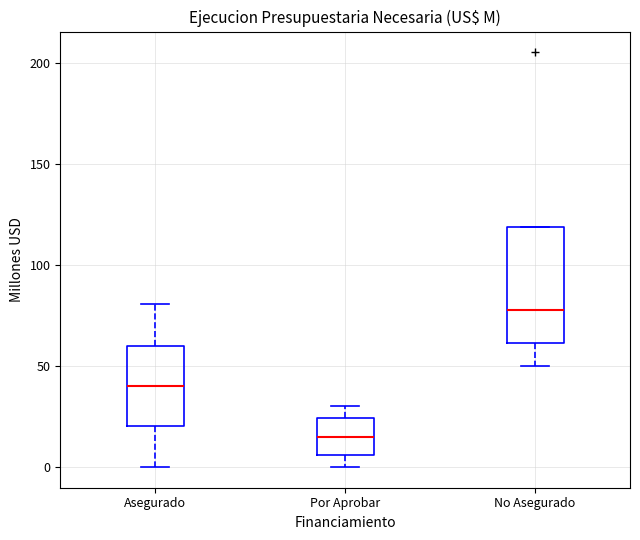

Where does the median line of the box for Por Aprobar sit on the y-axis? The values are not printed on the chart, so give them approximately, as read against the axis.

15